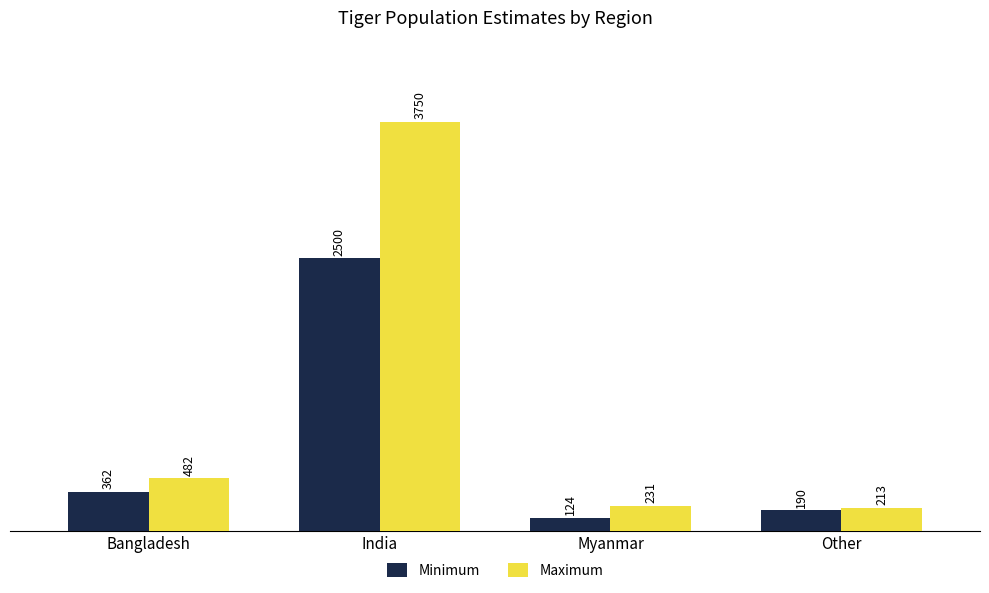

Does the chart contain any negative values?

No